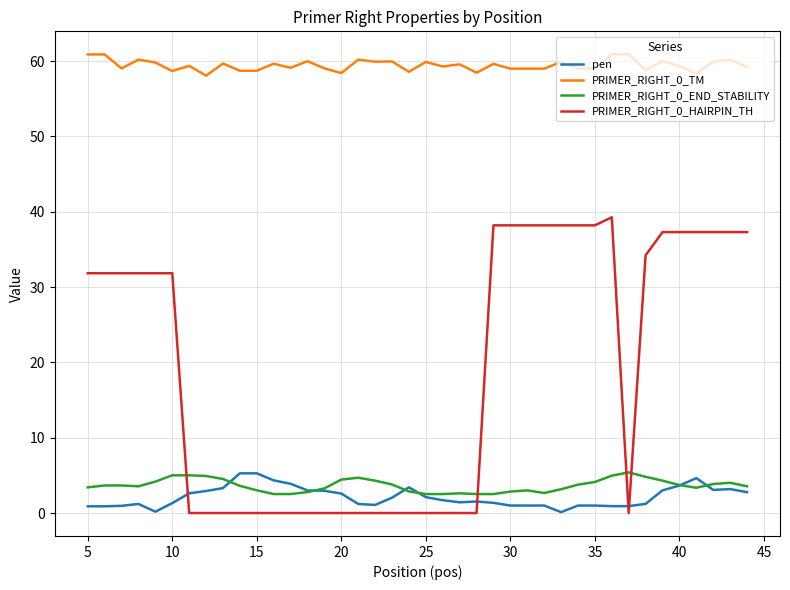

What is the lowest value of the PRIMER_RIGHT_0_END_STABILITY series?

2.5